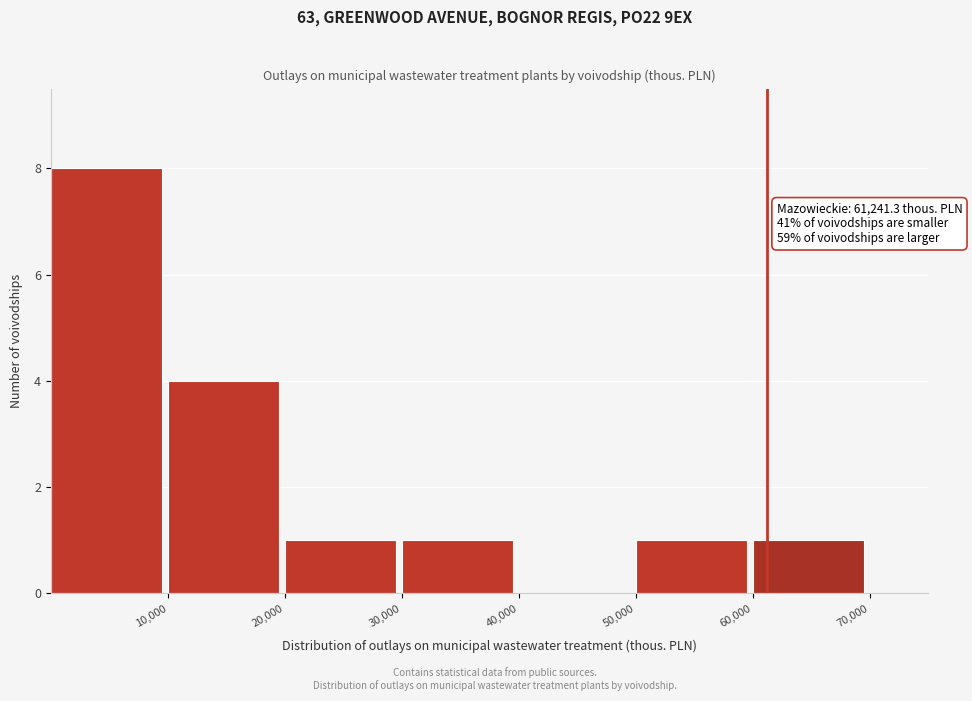

Over which range of the x-axis is the bar tallest?

0 to 10000